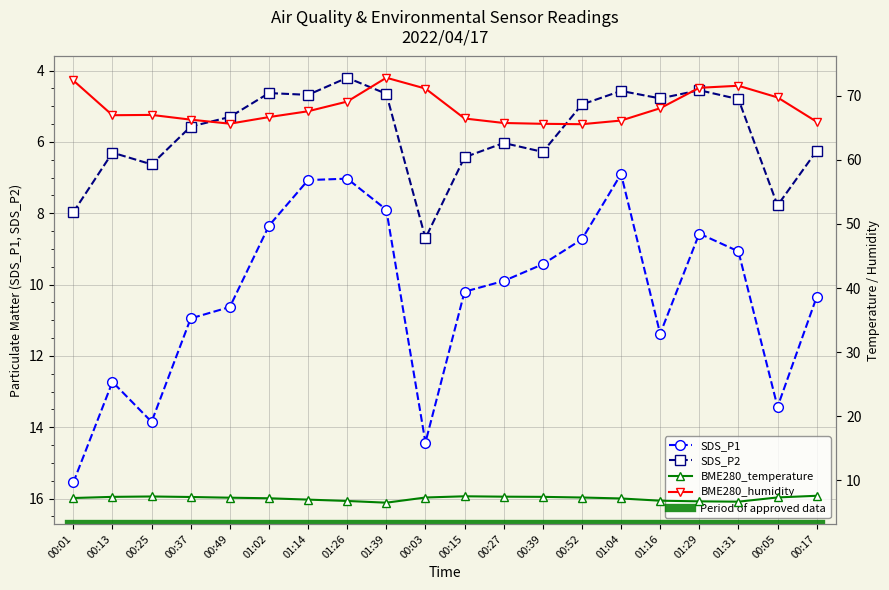

Is it true that SDS_P1 equals 11.4 at 01:14?

False